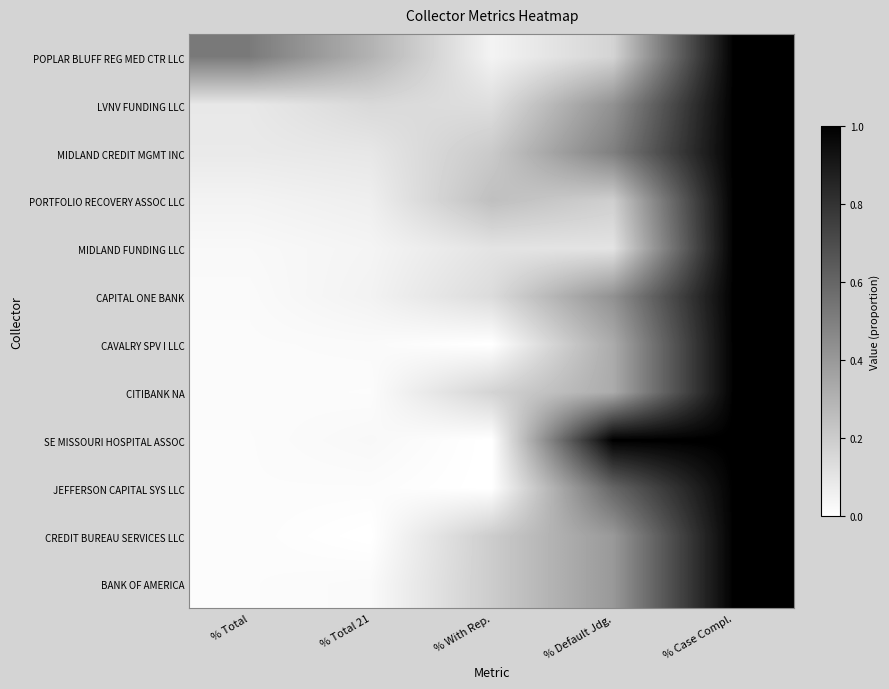

Which has a higher value, % Default Jdg. or % Case Compl.?

% Case Compl.